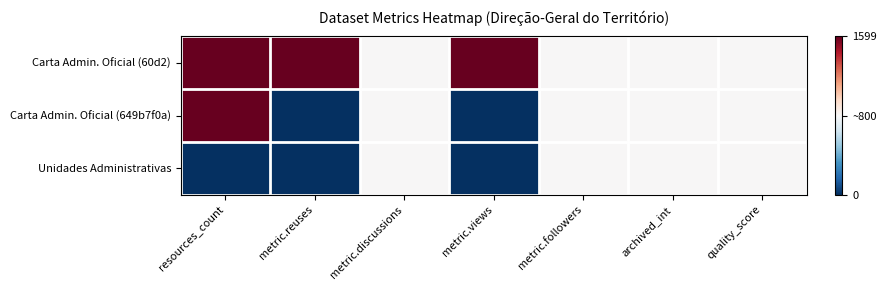

Reading right to left, list all the values displayed in this chart.

Carta Admin. Oficial (60d2): quality_score=0.5	archived_int=0.5	metric.followers=0.5	metric.views=1.0	metric.discussions=0.5	metric.reuses=1.0	resources_count=1.0
Carta Admin. Oficial (649b7f0a): quality_score=0.5	archived_int=0.5	metric.followers=0.5	metric.views=0.0	metric.discussions=0.5	metric.reuses=0.0	resources_count=1.0
Unidades Administrativas: quality_score=0.5	archived_int=0.5	metric.followers=0.5	metric.views=0.0	metric.discussions=0.5	metric.reuses=0.0	resources_count=0.0